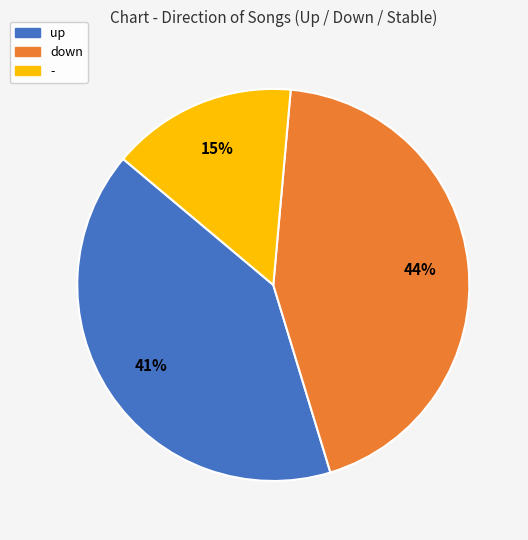

Which slice is the smallest?

-